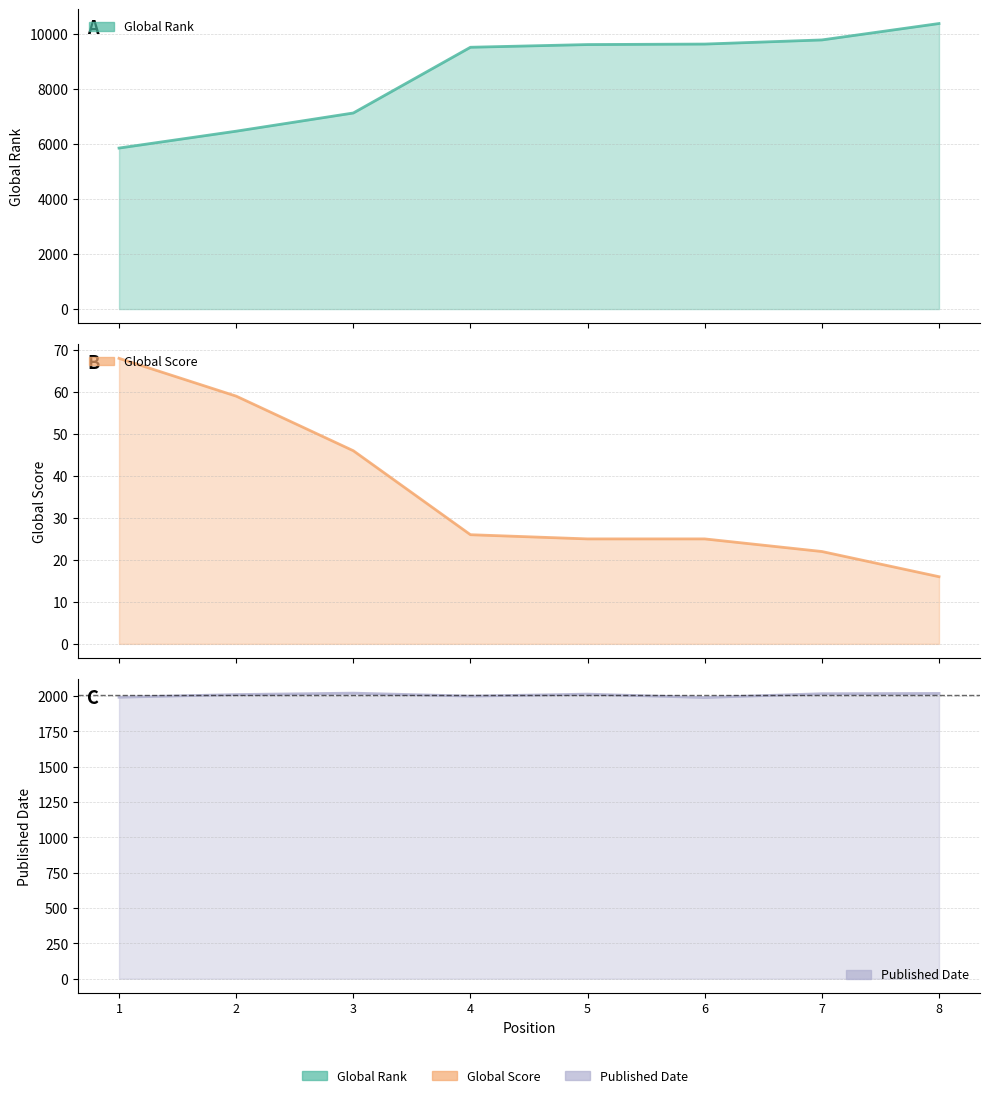

What is the value of the Published Date point at the 8th from the left?

2019